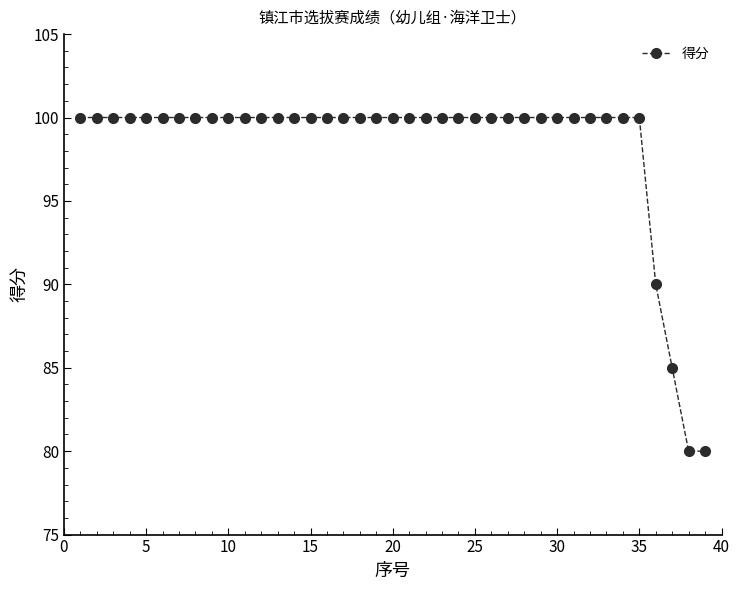

What is the smallest value displayed?

80